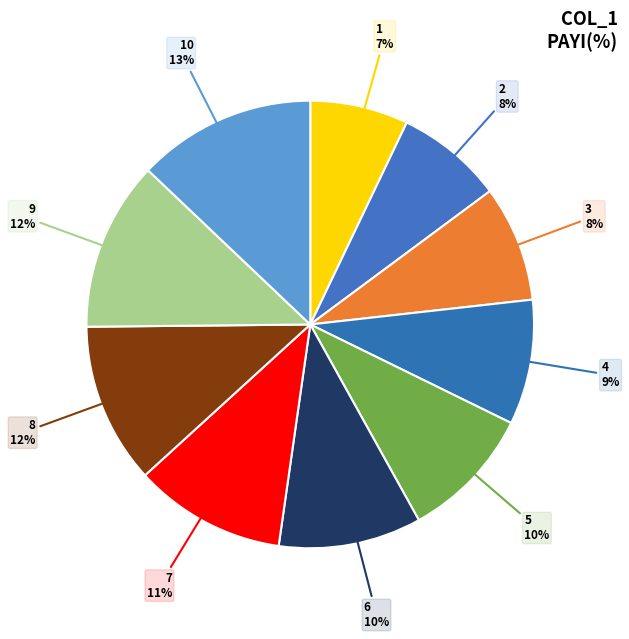

Does any single category account for the majority?

No